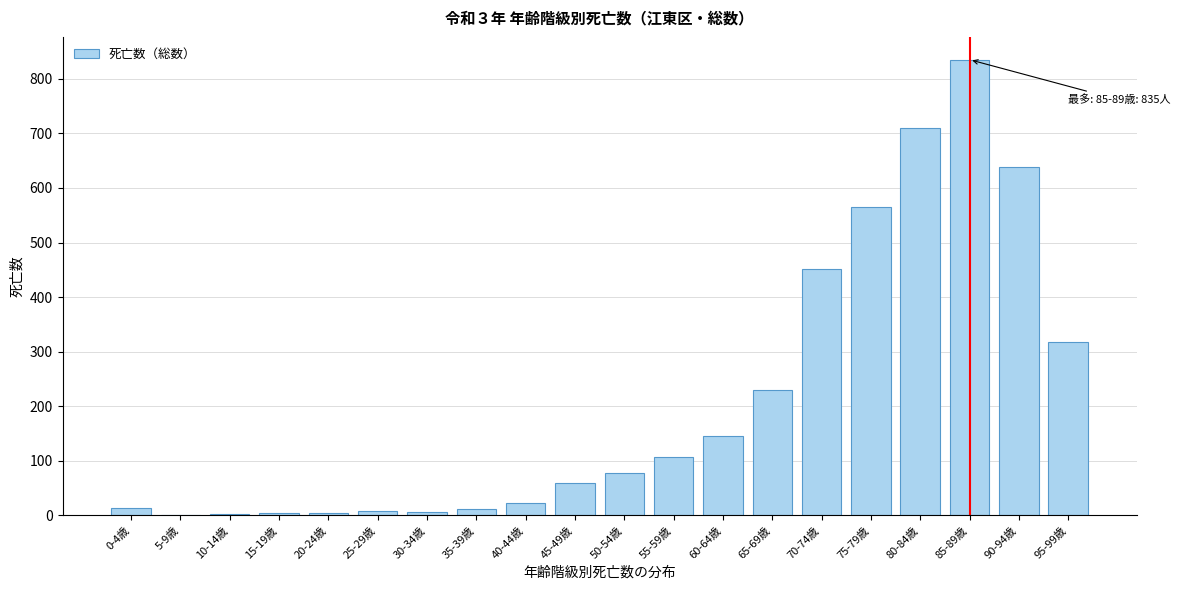

What is the sum of all values?

4206